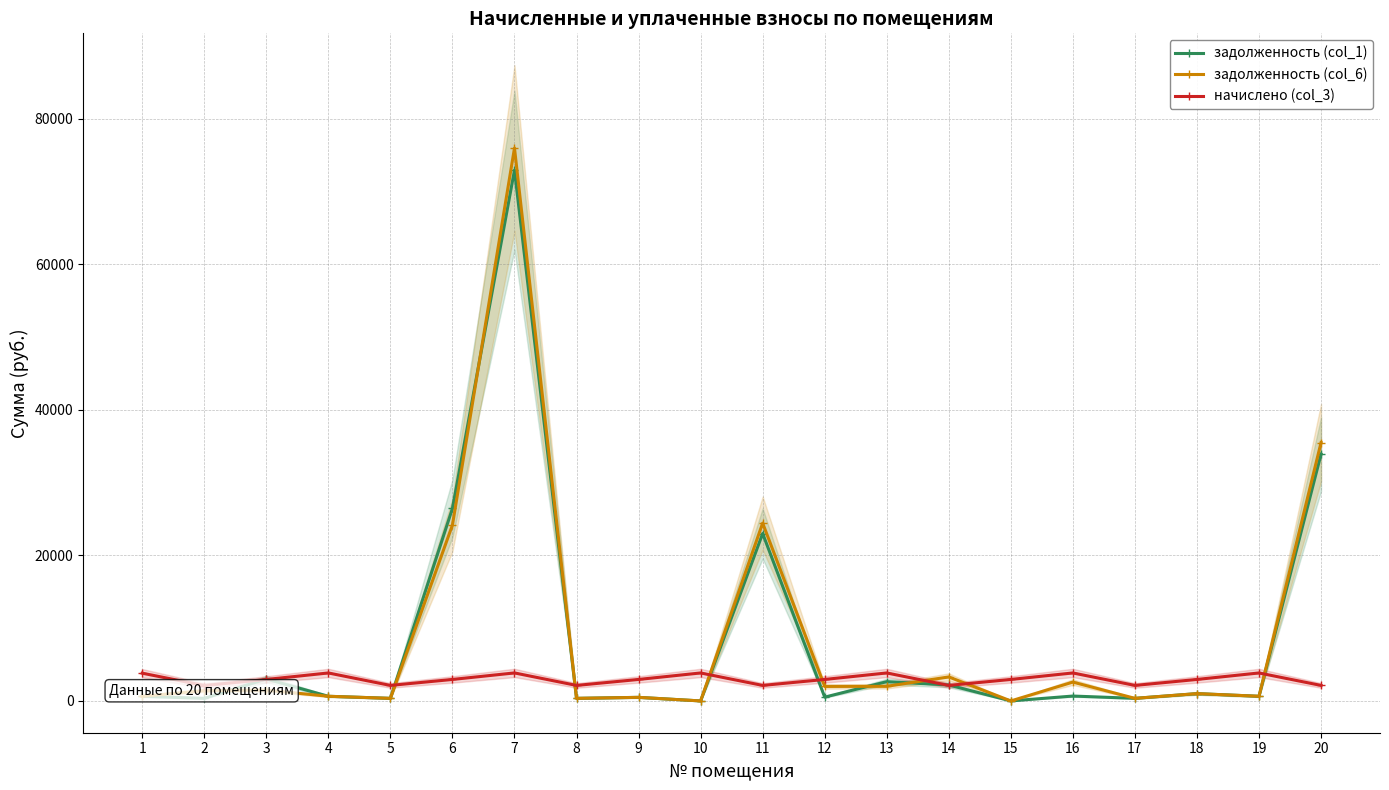

Which series has the largest range (max minus min)?

задолженность (col_6)